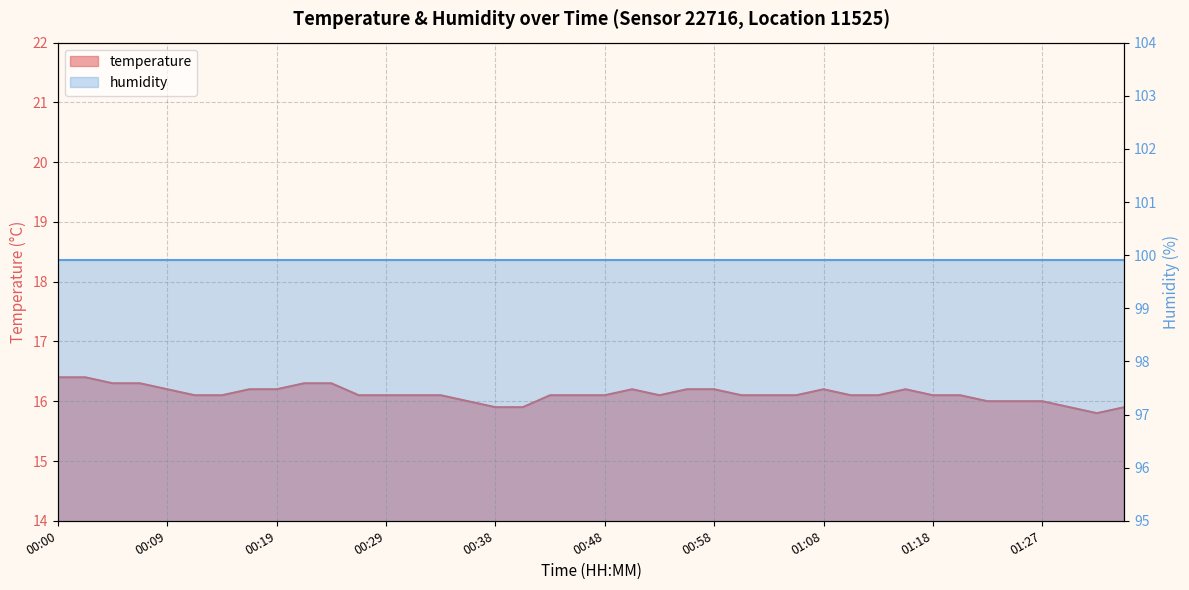

Does the chart display data point markers on the line(s)?

No